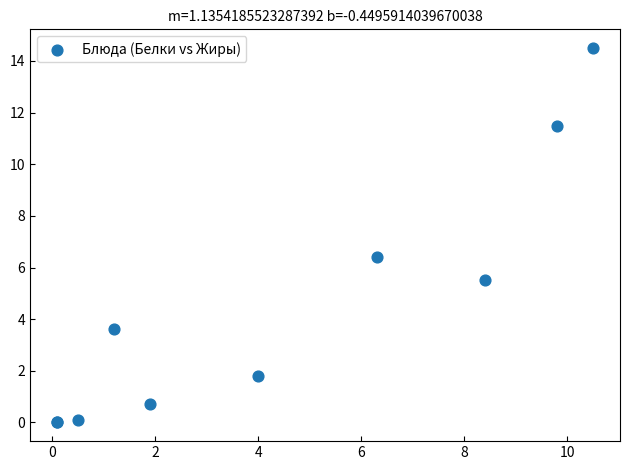

What Y value in the scatter plot is closest to 7?

6.4